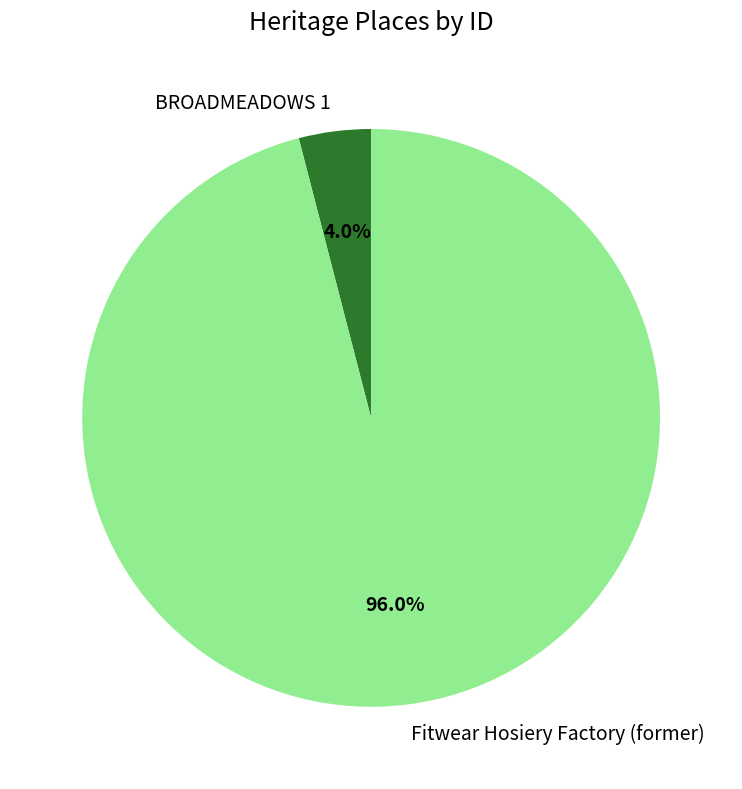

Which slice represents more than half of the pie?

Fitwear Hosiery Factory (former)